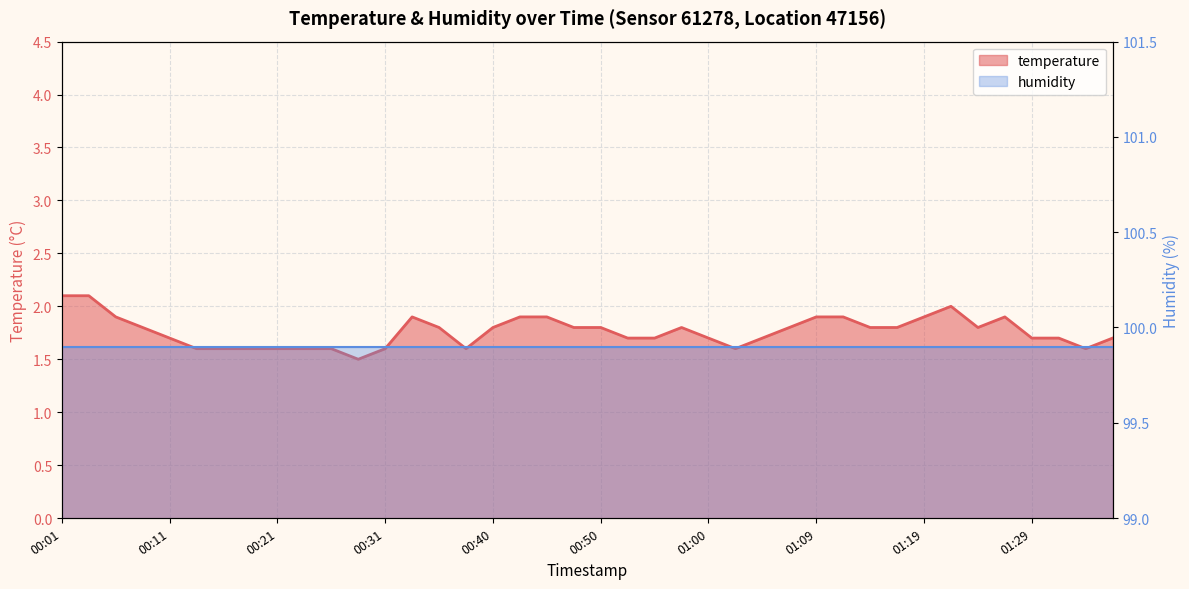

Is it true that the value at 01:02 is 0.3?

False